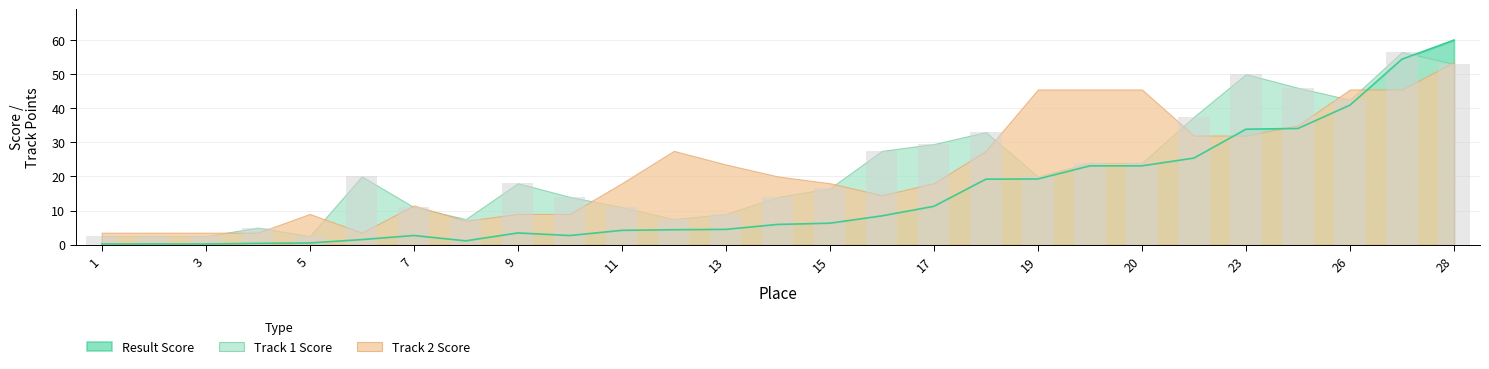

How many values in the Track 1 Score series are below 18?

13